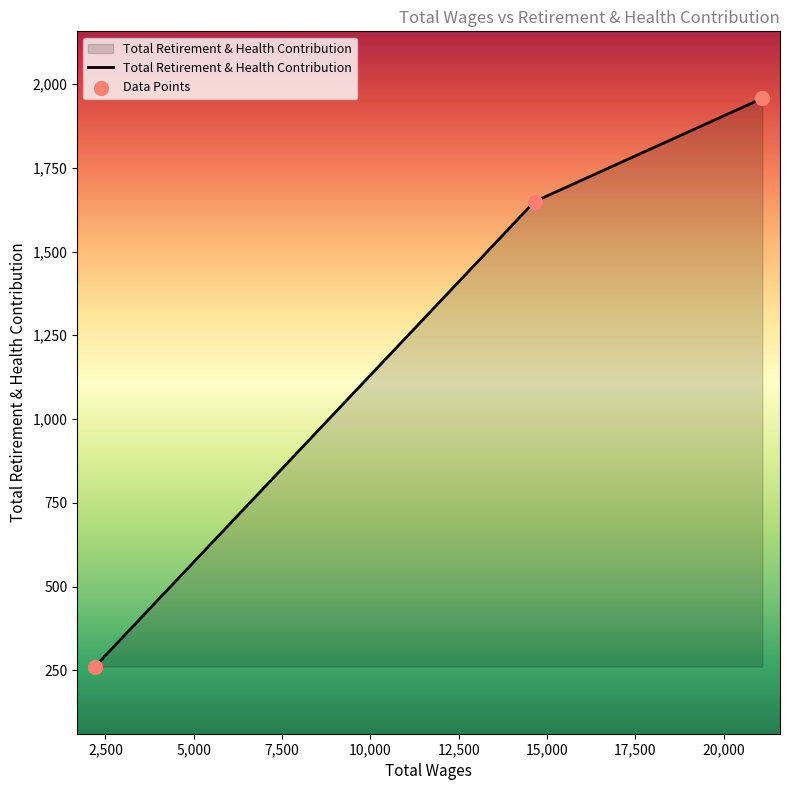

What is the difference between the maximum and minimum values?

1696